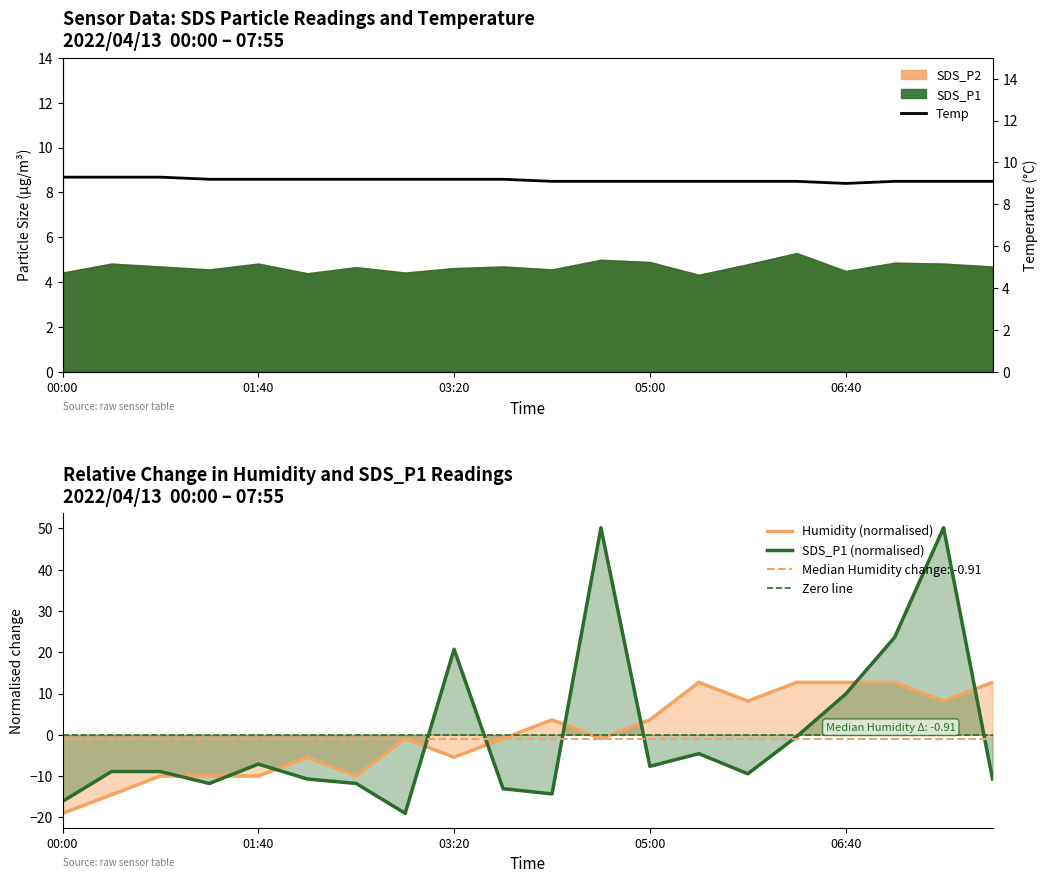

What is the total value across all series at 04:35?

58.4